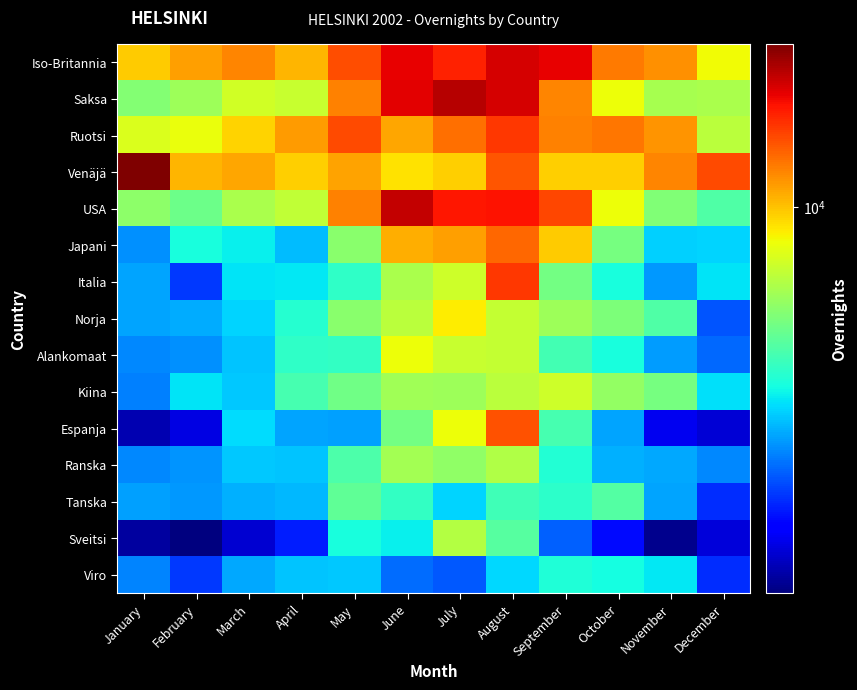

Rank the series at April from highest to lowest value.

Ruotsi, Iso-Britannia, Venäjä, Saksa, USA, Kiina, Alankomaat, Norja, Italia, Ranska, Viro, Japani, Tanska, Espanja, Sveitsi